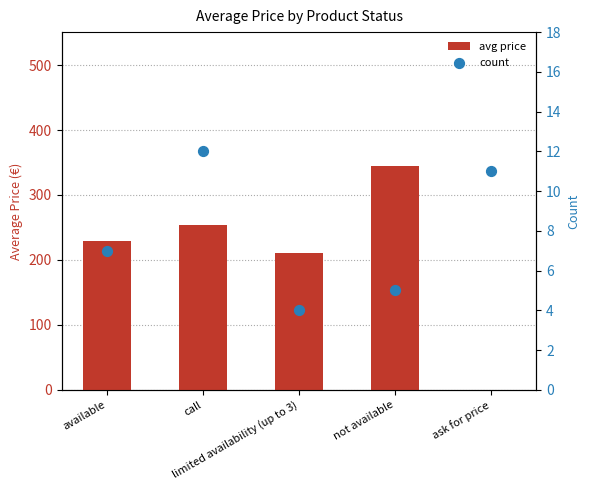

Which series reaches the minimum Y coordinate?

avg price